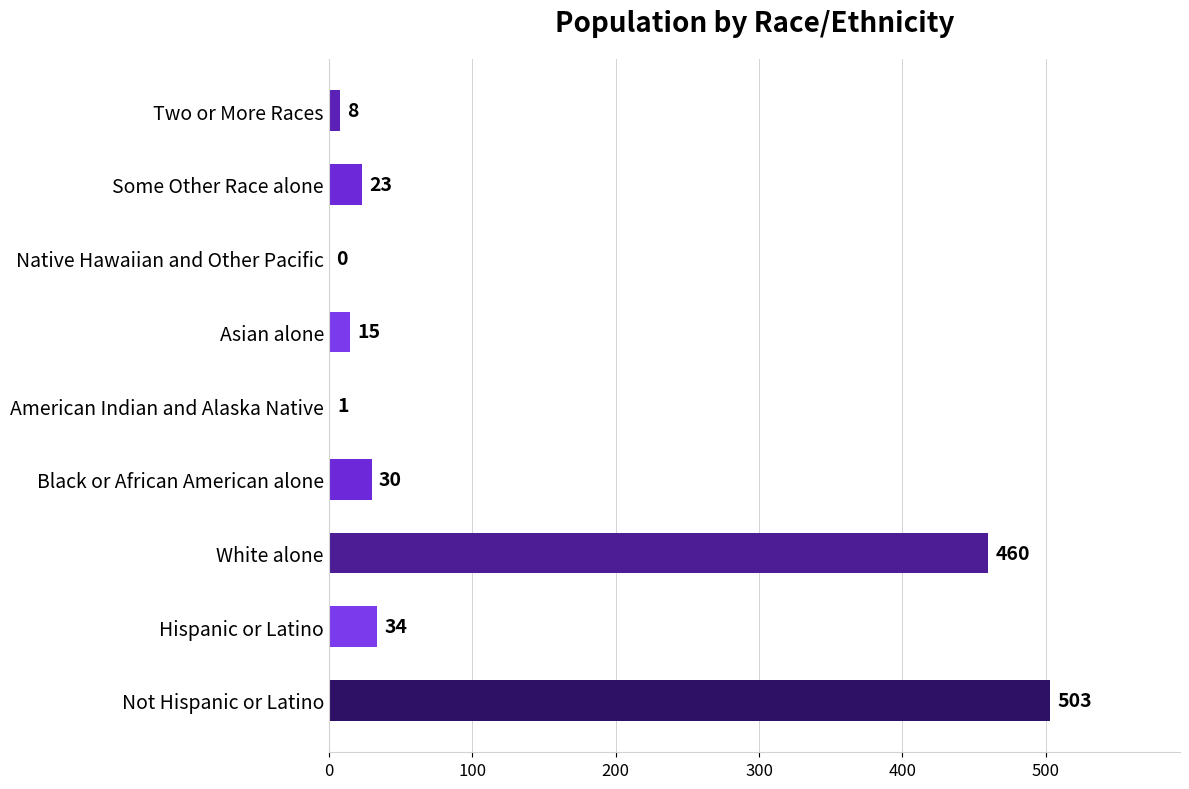

Is it true that the value at Not Hispanic or Latino is 141?

False